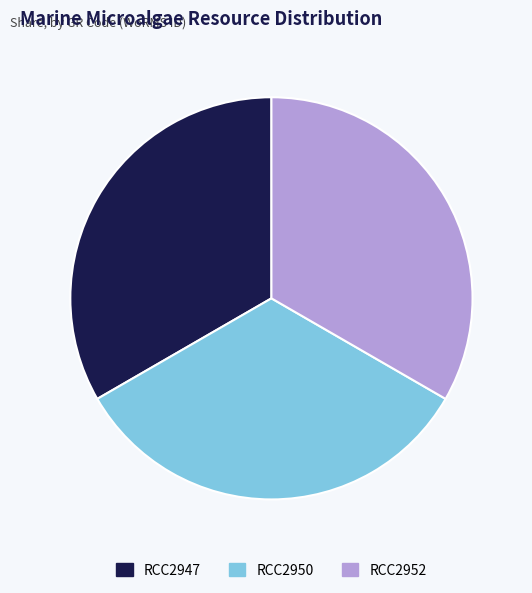

Do RCC2952 and RCC2950 together represent more than half of the pie?

Yes